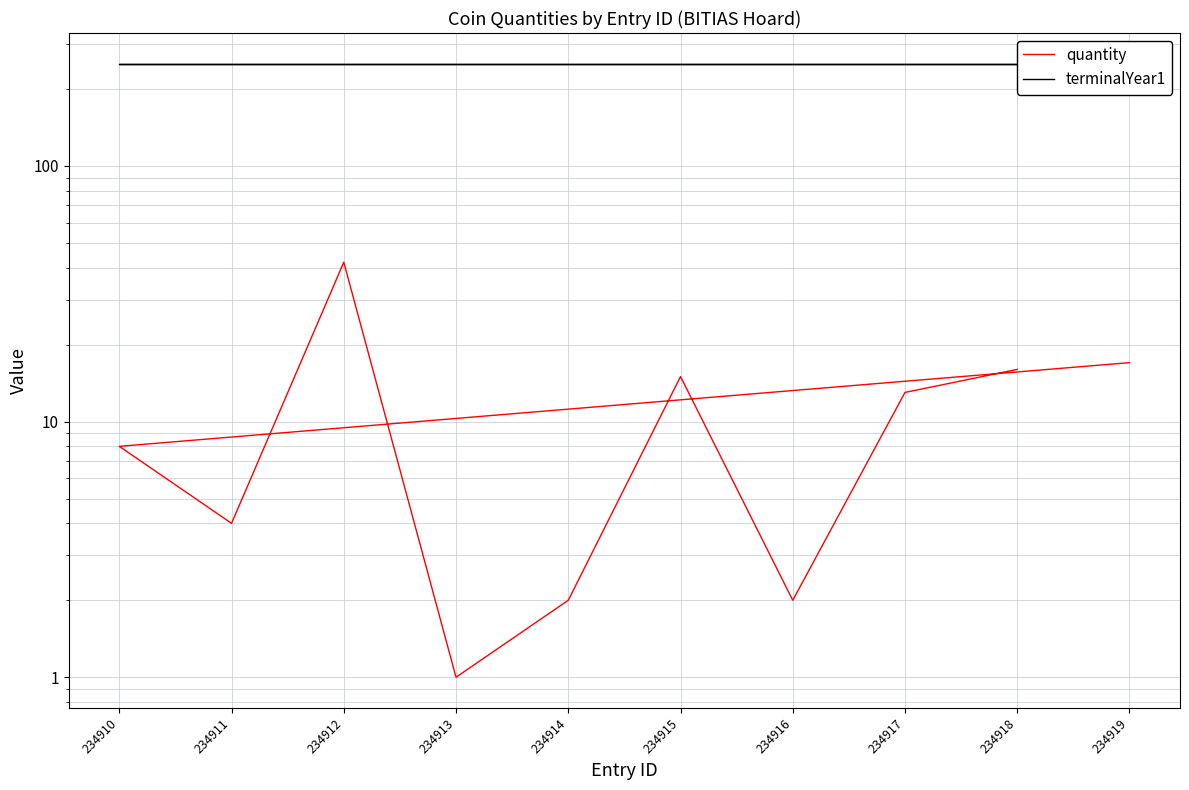

What are all the series names shown in the legend?

quantity, terminalYear1